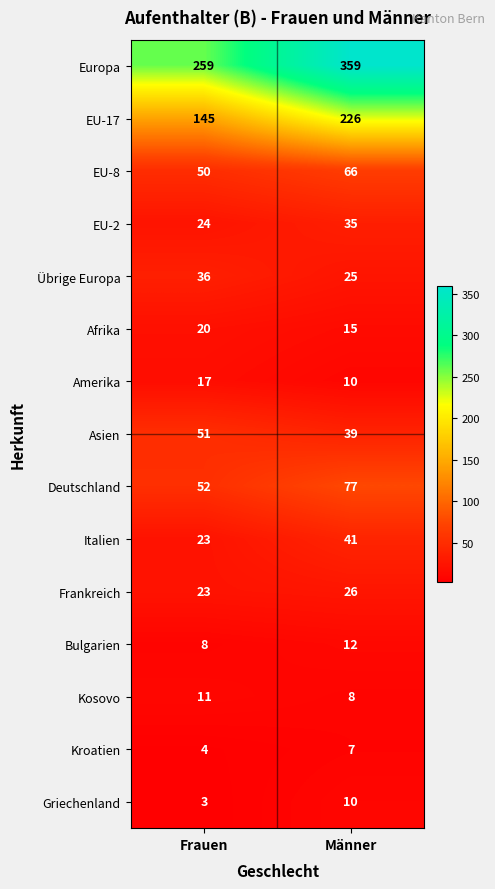

Which category has the lowest value across all series?

Frauen